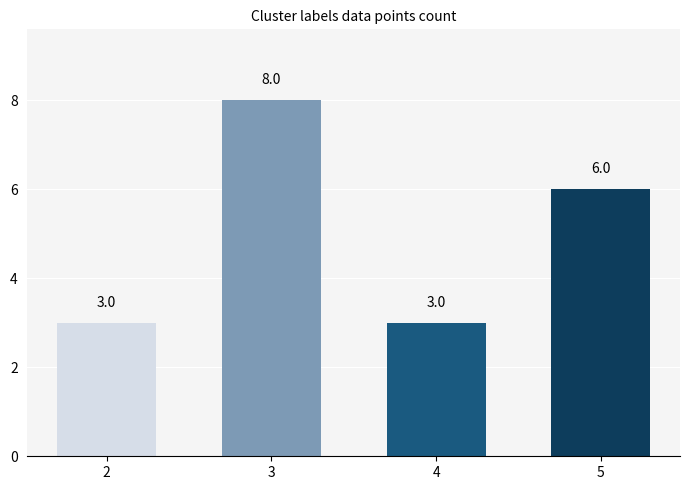

Which has a higher value, 5 or 3?

3